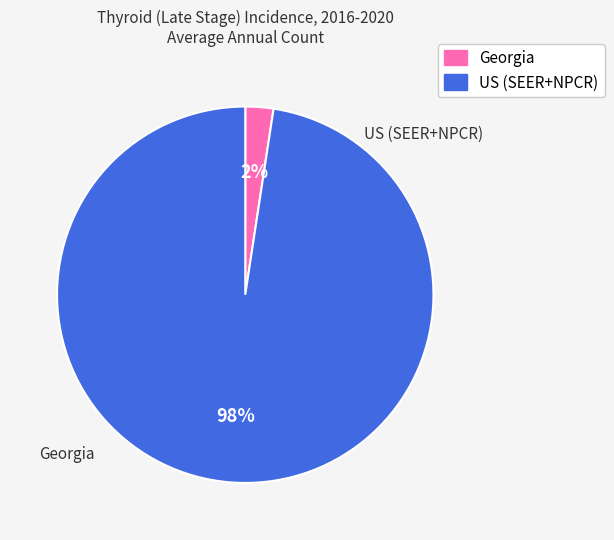

To the nearest percent, what percentage of the pie is US (SEER+NPCR)?

98%